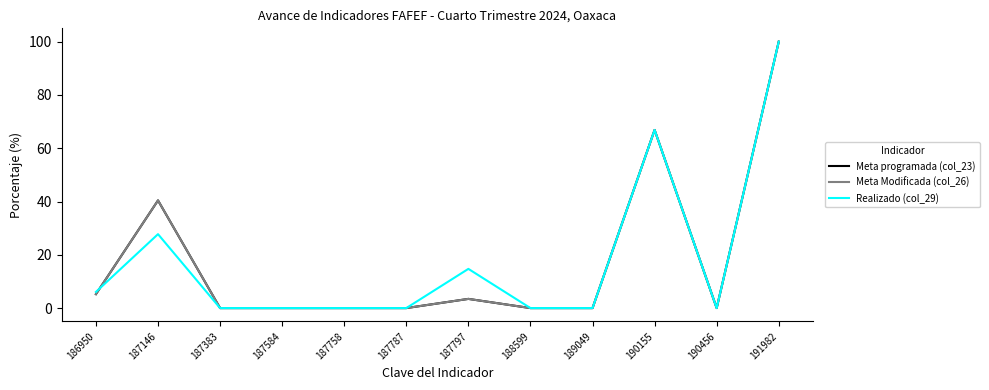

Does the chart display data point markers on the line(s)?

No